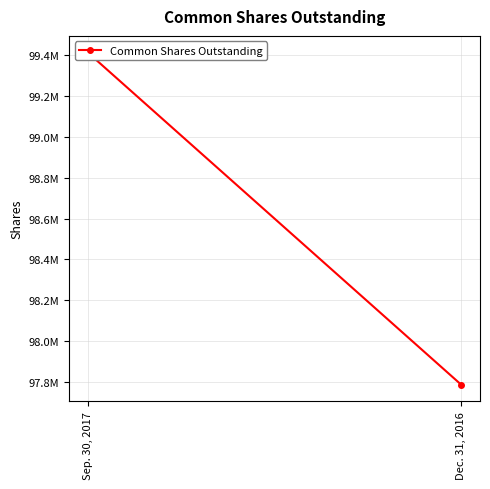

What is the sum of all values?

197198615